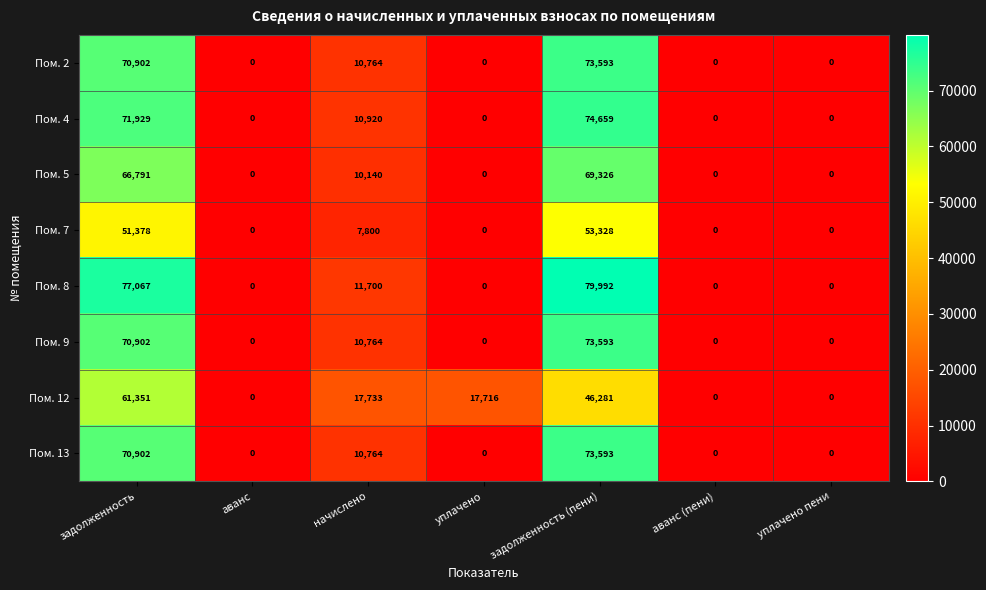

What is the spread (max minus min) of values at начислено?

9933